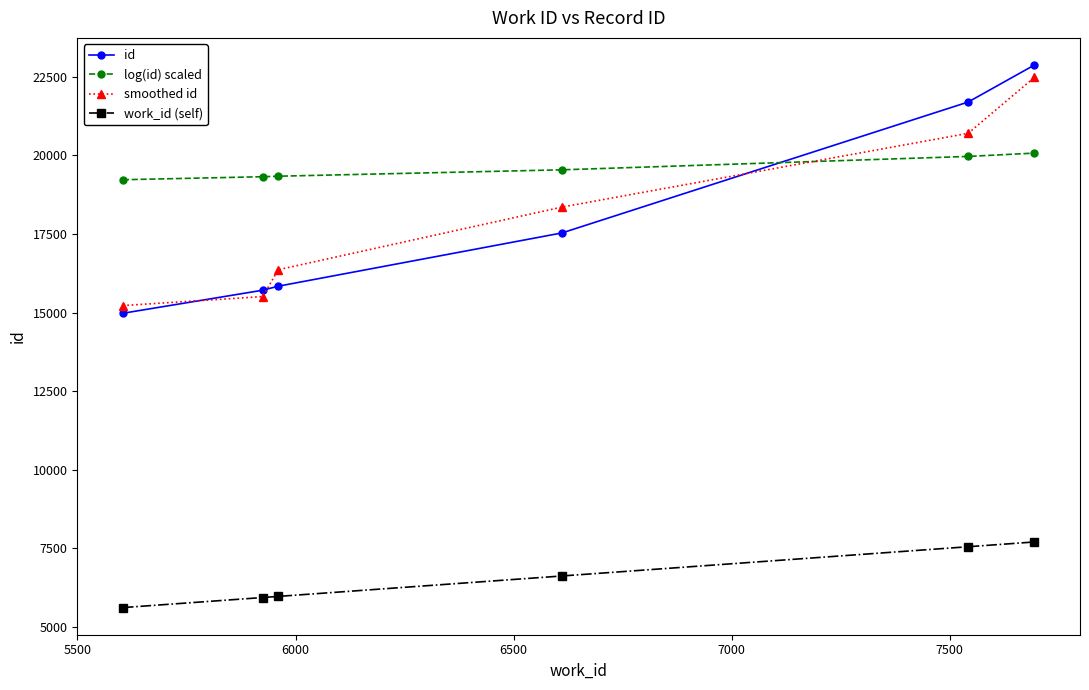

Which series has the widest spread of values?

id